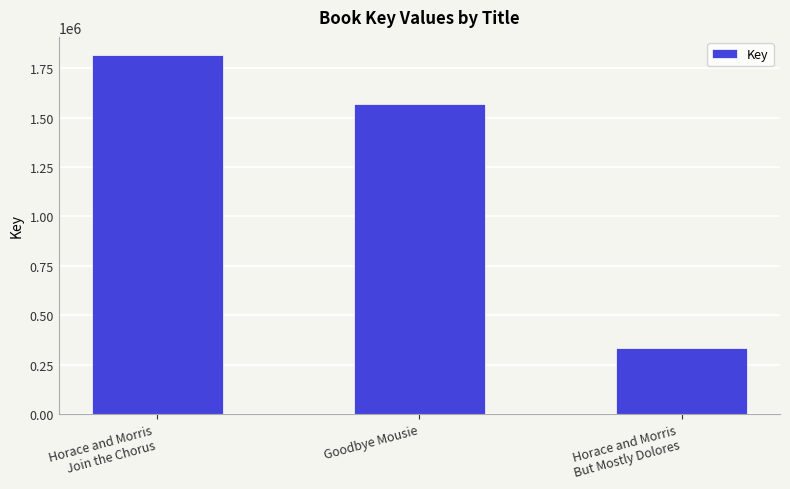

List the labels in order of value, largest first.

Horace and Morris
Join the Chorus, Goodbye Mousie, Horace and Morris
But Mostly Dolores